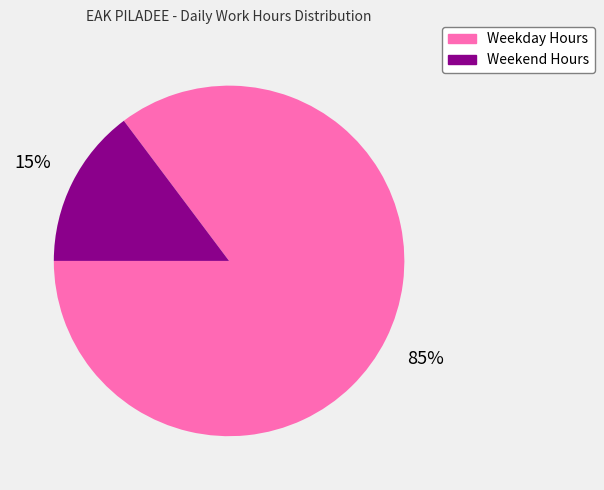

To the nearest percent, what portion does Weekend Hours represent?

15%